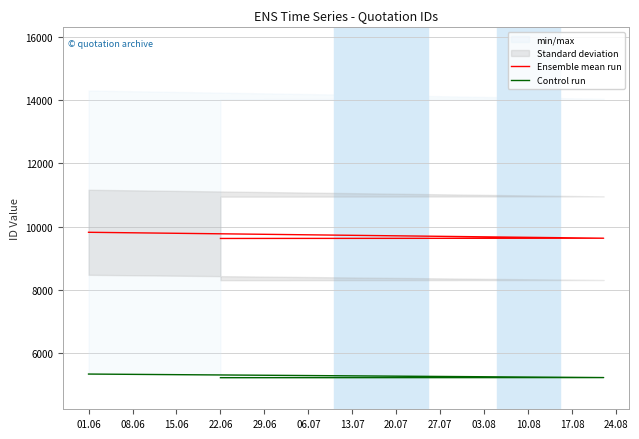

What is the approximate value of Ensemble mean run at 01.06?

9818.0